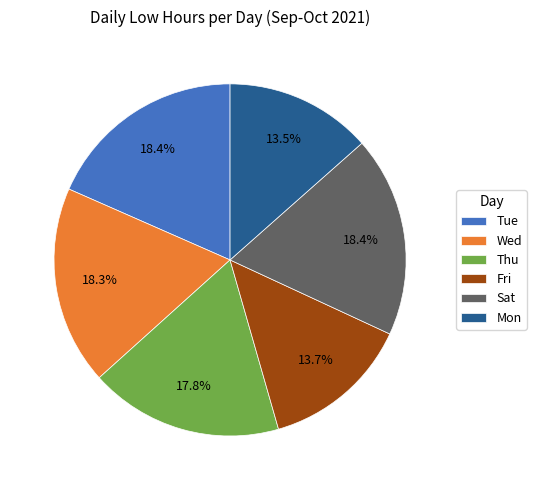

To the nearest percent, what is the average slice percentage?

17%